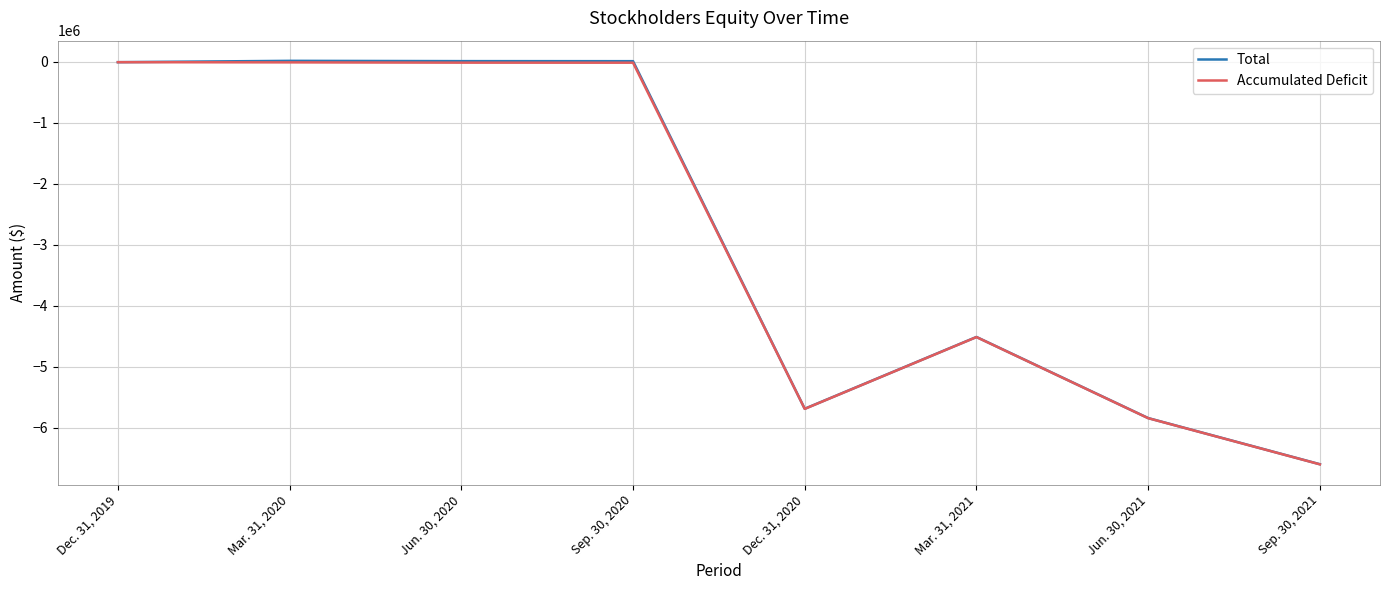

Rank the categories by Accumulated Deficit value from lowest to highest.

Sep. 30, 2021, Jun. 30, 2021, Dec. 31, 2020, Mar. 31, 2021, Sep. 30, 2020, Jun. 30, 2020, Mar. 31, 2020, Dec. 31, 2019